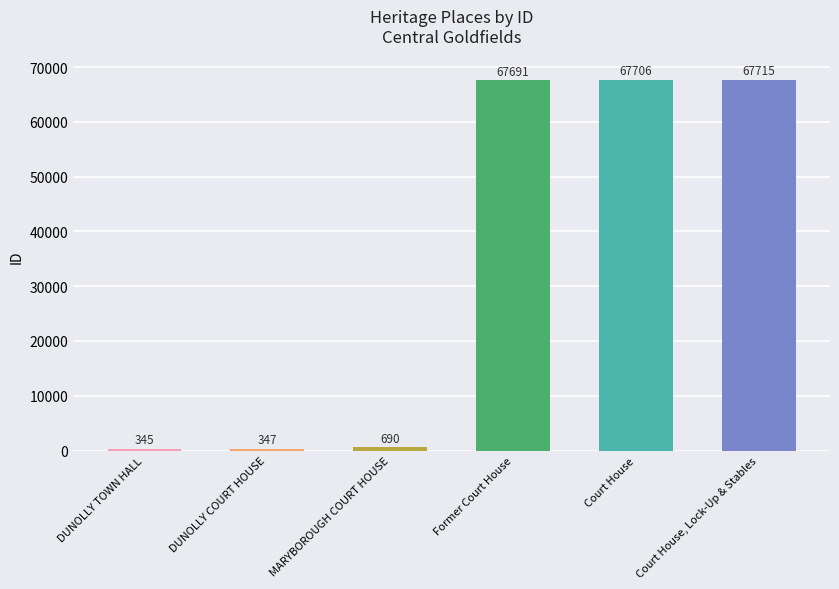

Read the value at Former Court House, to the nearest 100.

67700